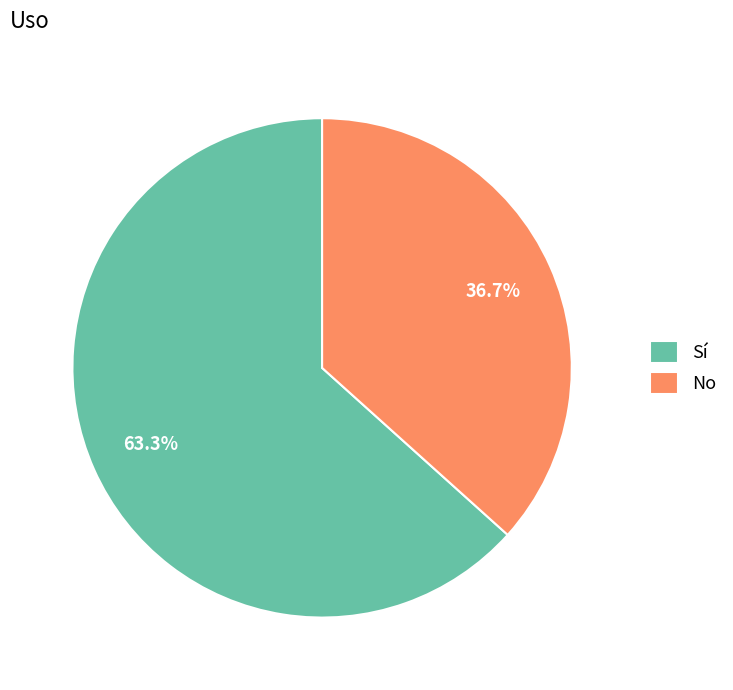

How many segments does this pie chart have?

2